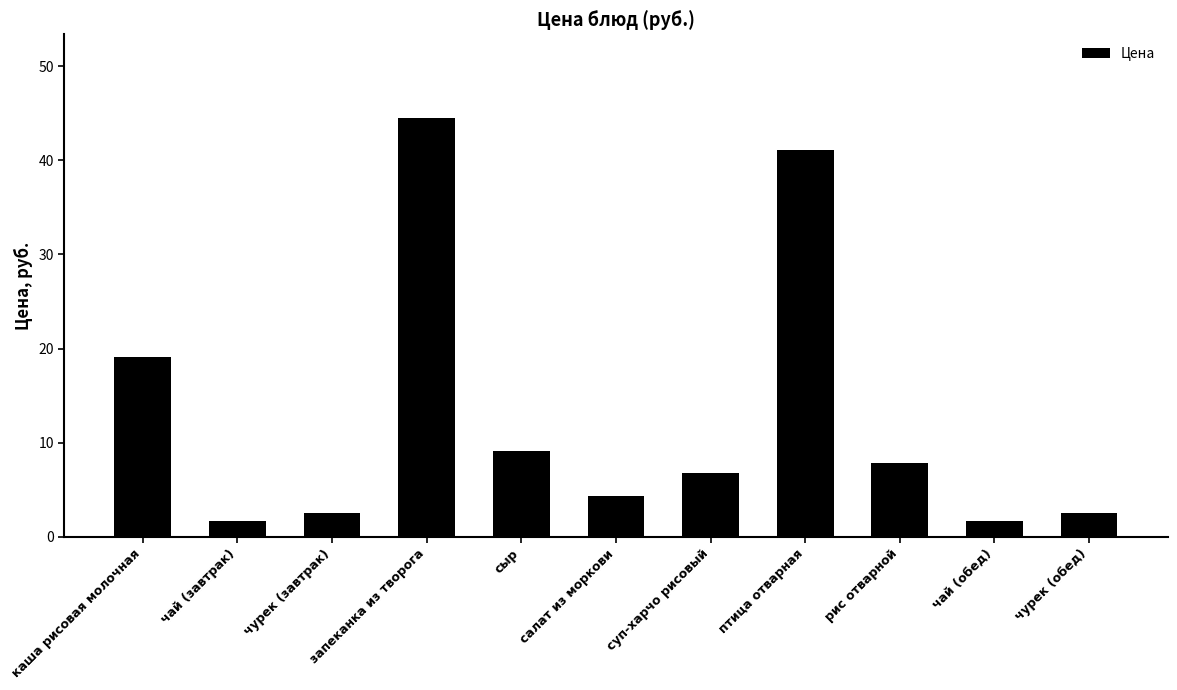

What is the ratio of the value at каша рисовая молочная to the value at чай (завтрак)?

11.6